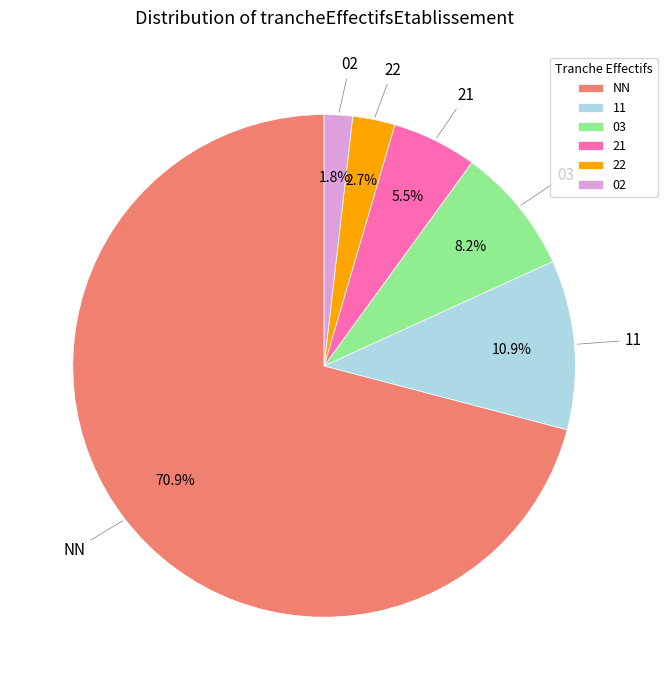

What is the majority slice?

NN